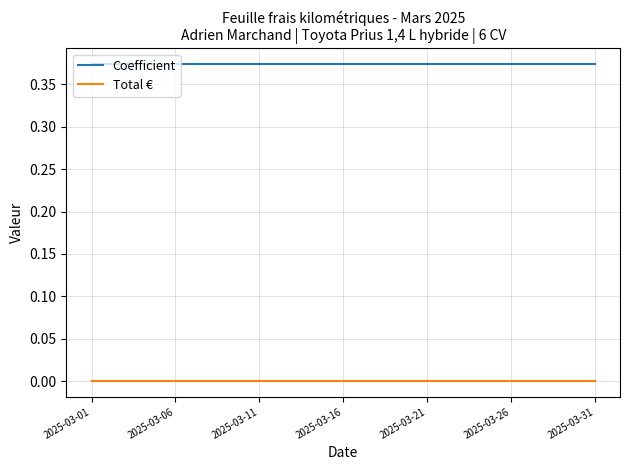

True or false: Coefficient and Total € cross at least once.

False